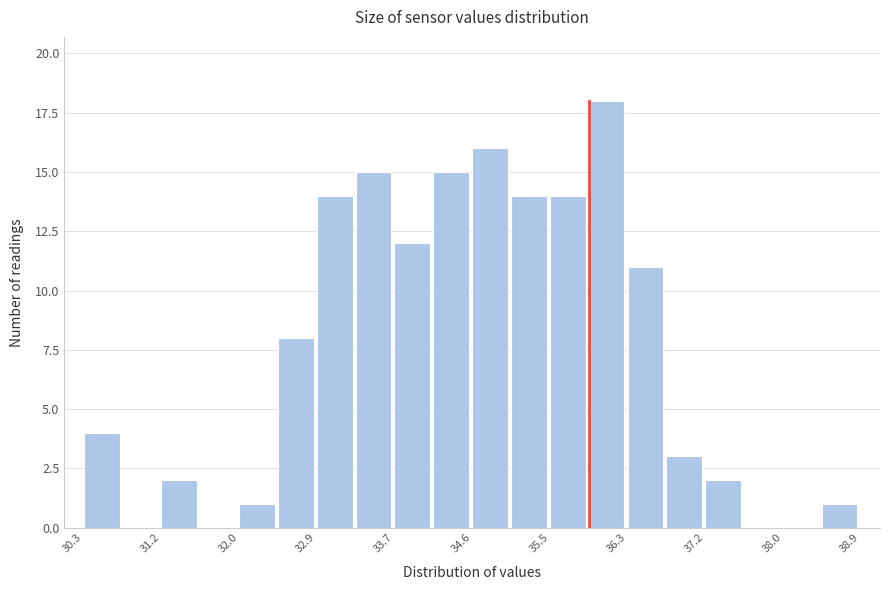

Which range on the x-axis has the tallest bar?

35.89 to 36.32